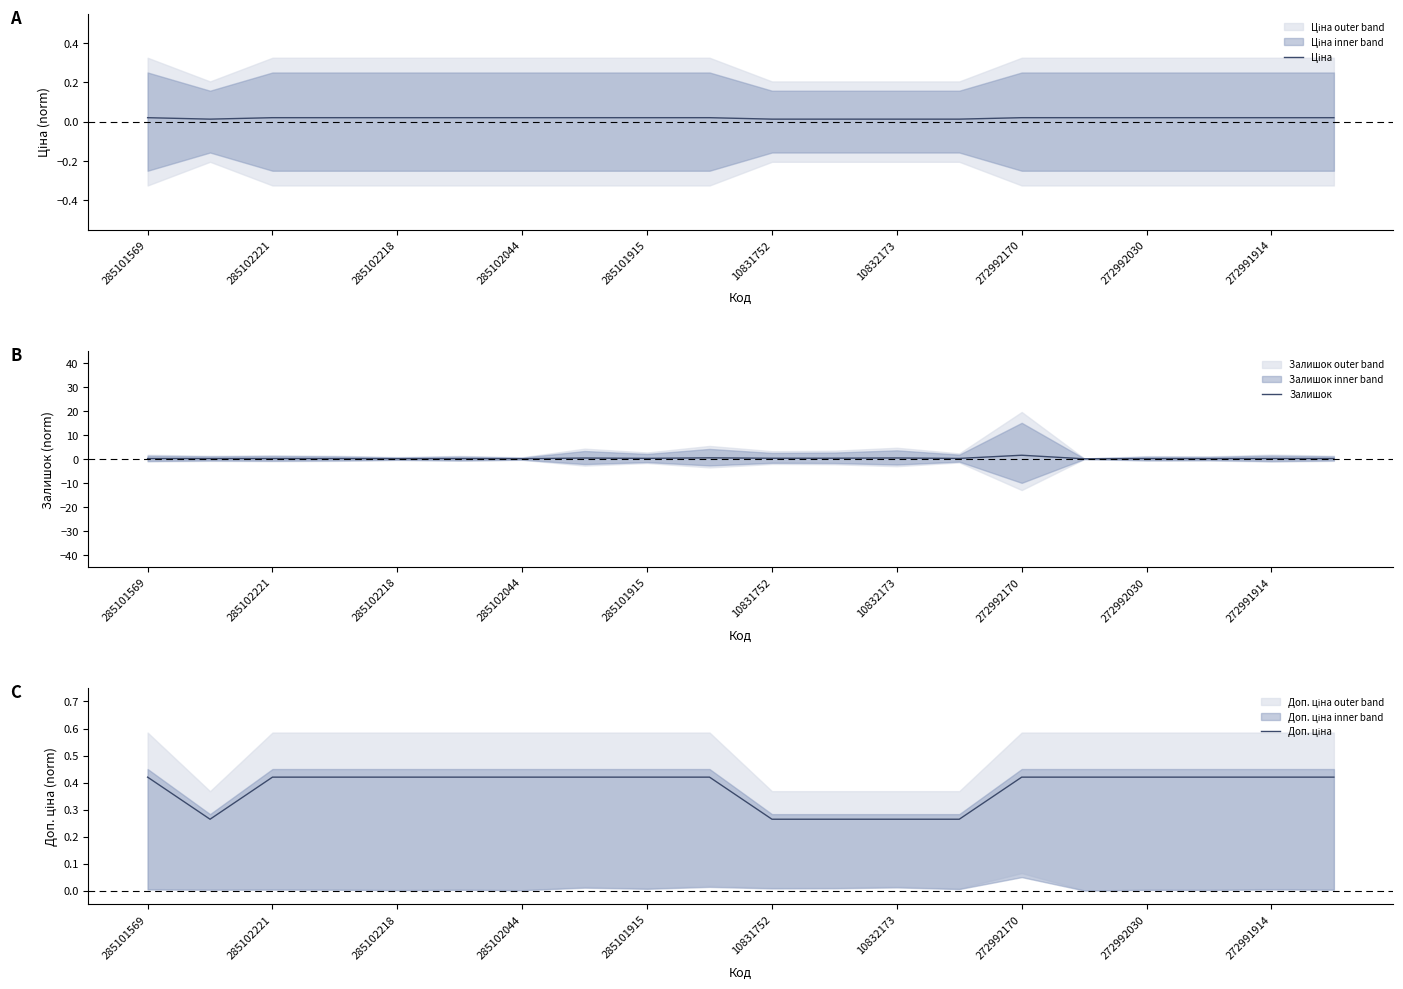

Does the chart display data point markers on the line(s)?

No